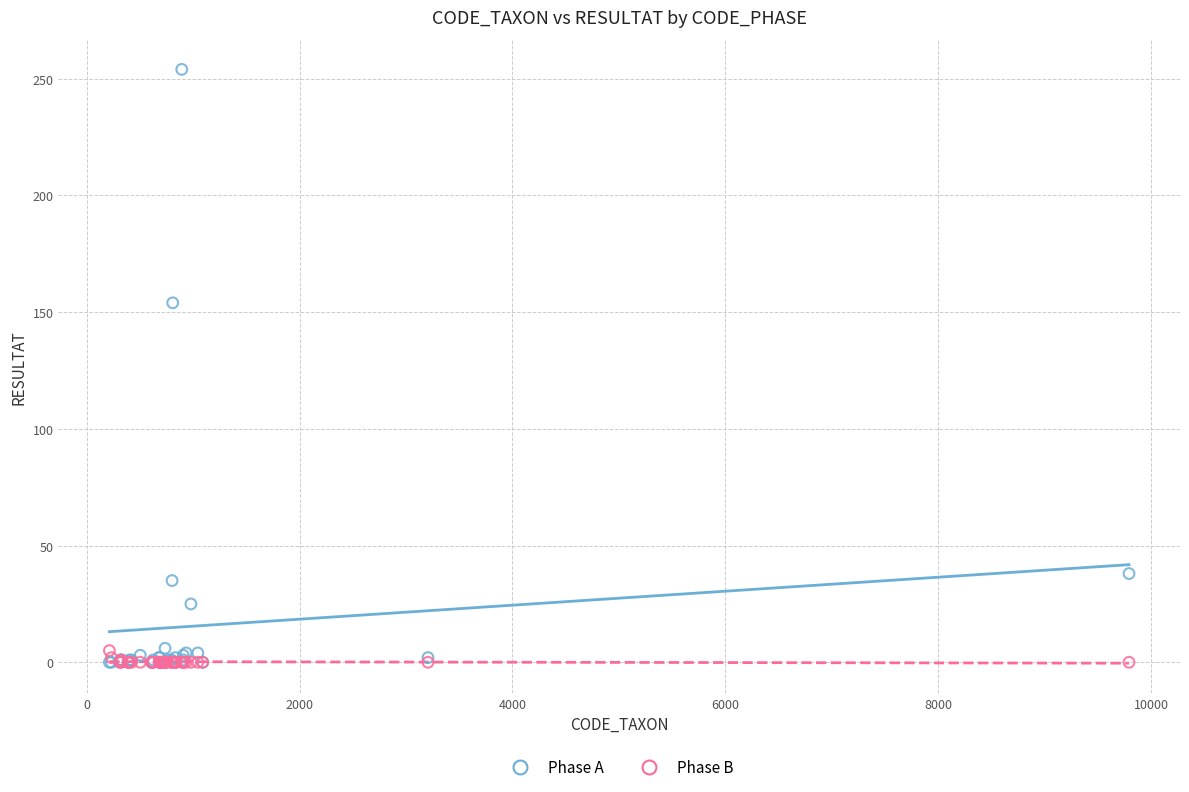

Which series has the widest spread of Y values?

Phase A